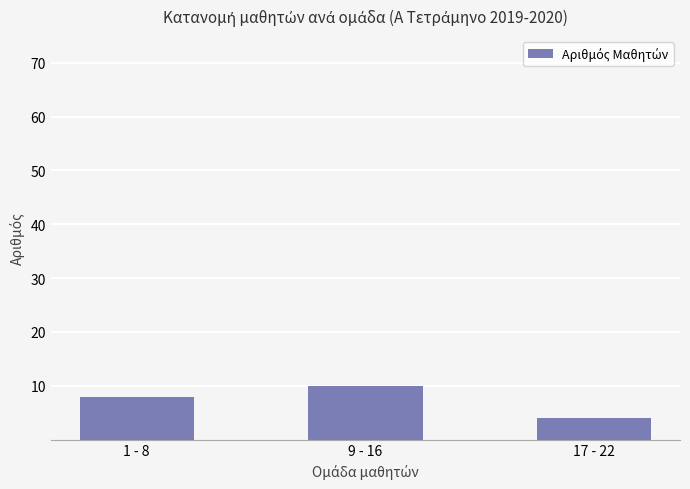

What is the change in value from 9 - 16 to 17 - 22?

-6